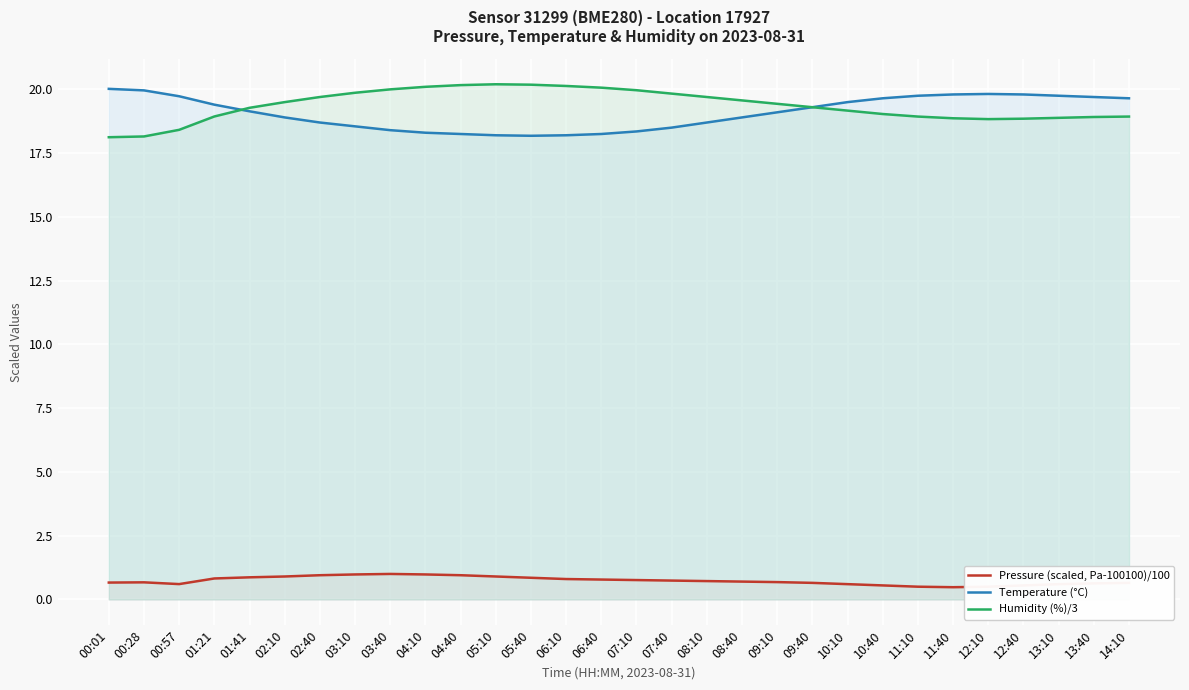

What is the label of the 2nd point from the left?

00:28